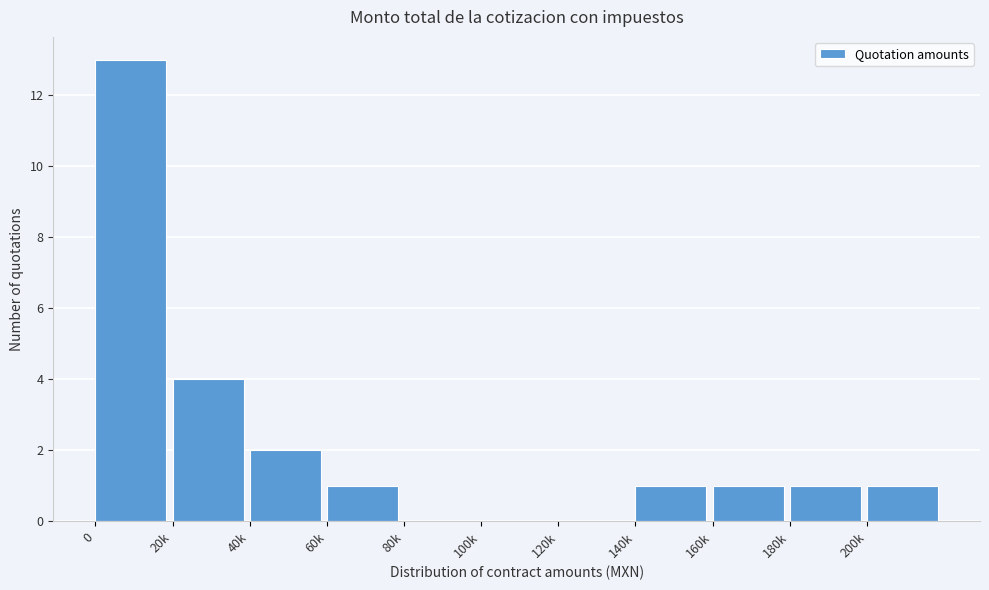

Reading right to left, what are all the values shown in this chart?

200k=1	180k=1	160k=1	140k=1	120k=0	100k=0	80k=0	60k=1	40k=2	20k=4	0=13